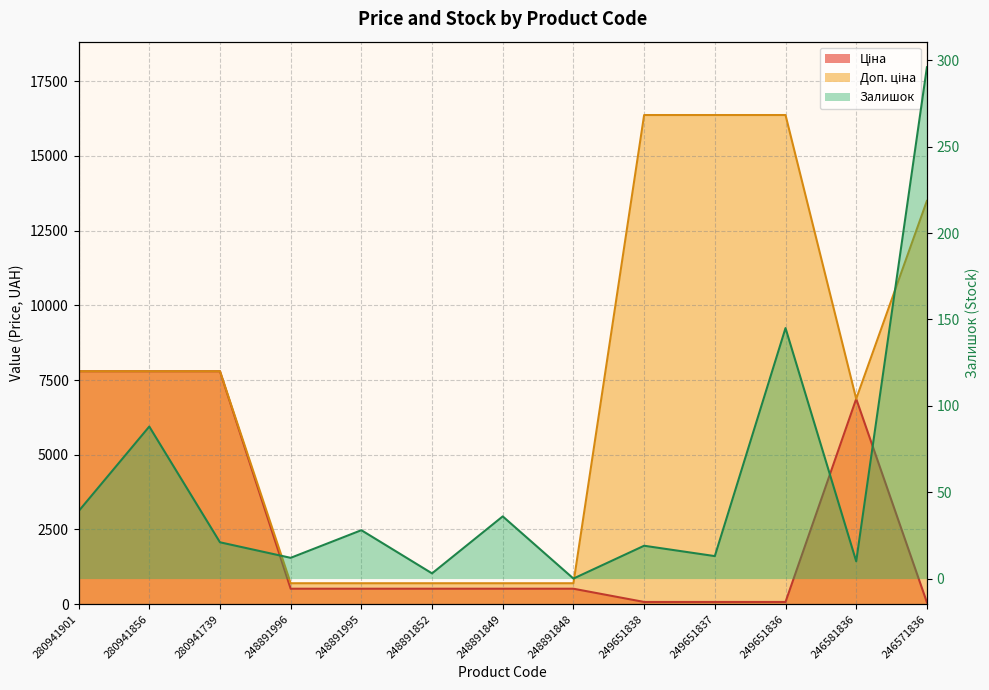

Does the chart display data point markers on the line(s)?

No